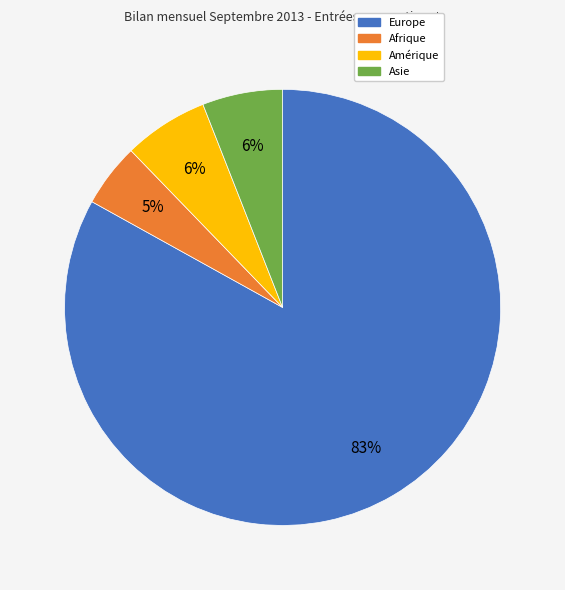

To the nearest percent, what is the difference between the largest and smallest slice percentages?

78%